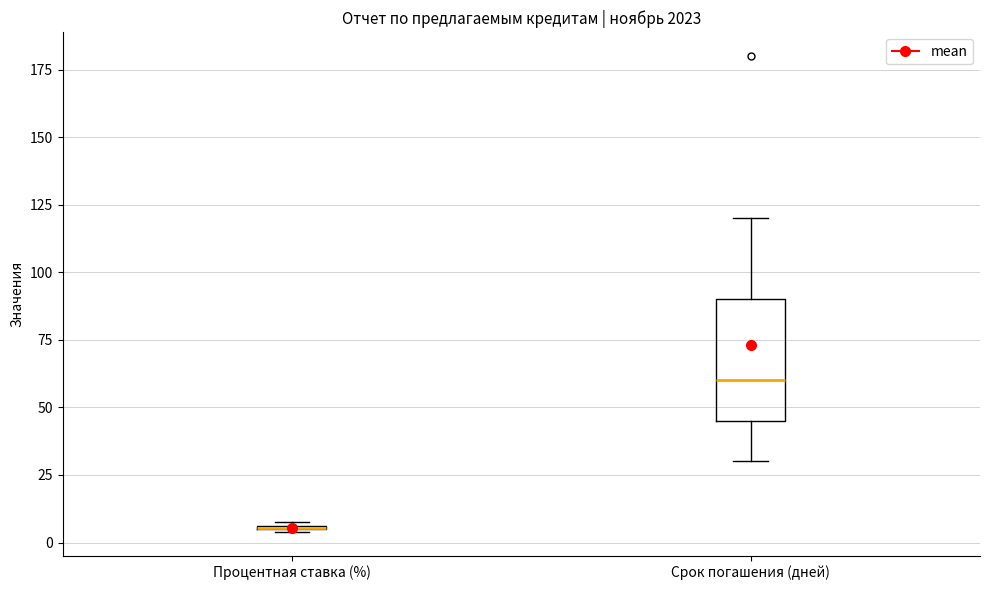

Reading left to right, transcribe this box plot: for each box, give where its median line is, the range the box spans, and where its two whiskers end, as read against the y-axis. The values are not printed on the chart, so give them approximately, as read against the axis.

Процентная ставка (%): box collapsed to a line at 5, whiskers 5 to 10
Срок погашения (дней): median 60, box 45 to 90, whiskers 30 to 120